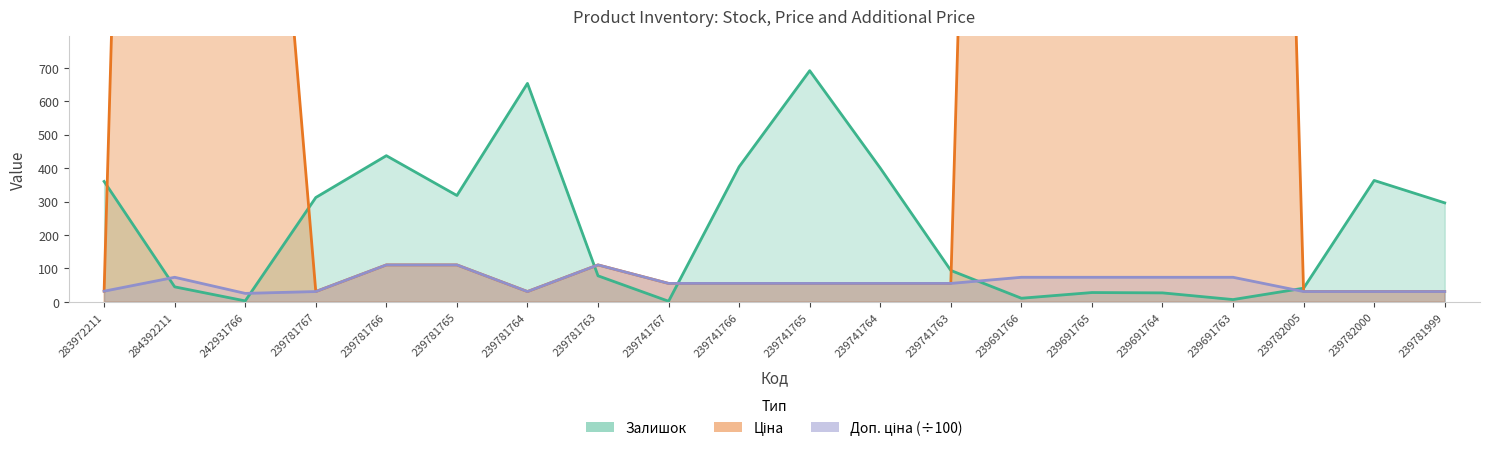

Rank the series by their maximum value, from highest to lowest.

Ціна, Залишок, Доп. ціна